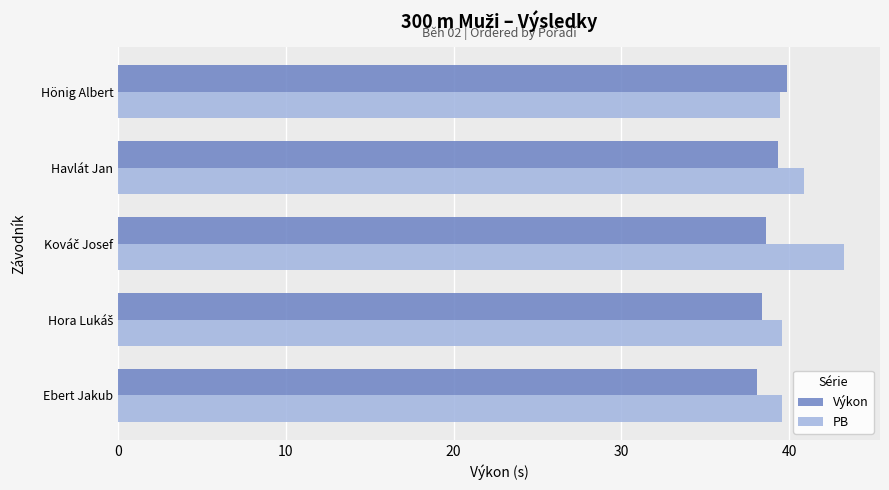

List the series in order of their overall mean, highest first.

PB, Výkon